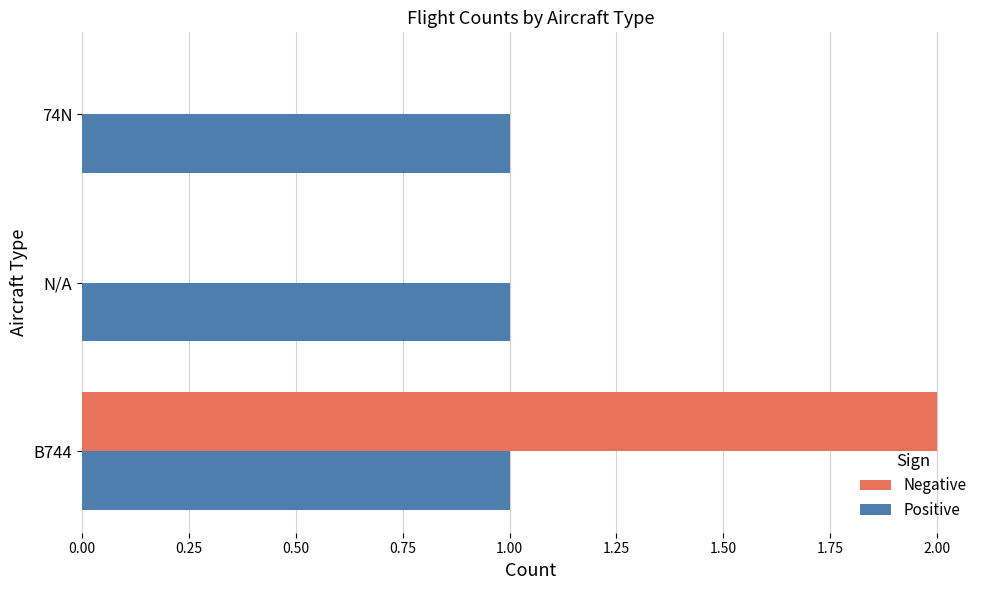

The Positive series shows 1 at B744. True or false?

True